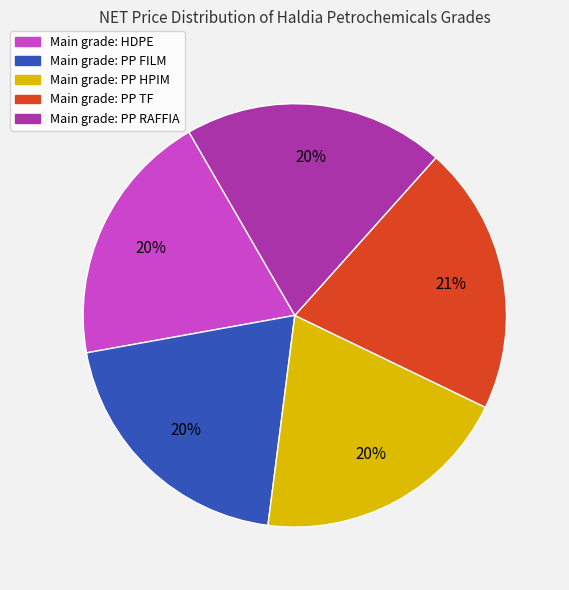

To the nearest percent, what is the average slice percentage?

20%